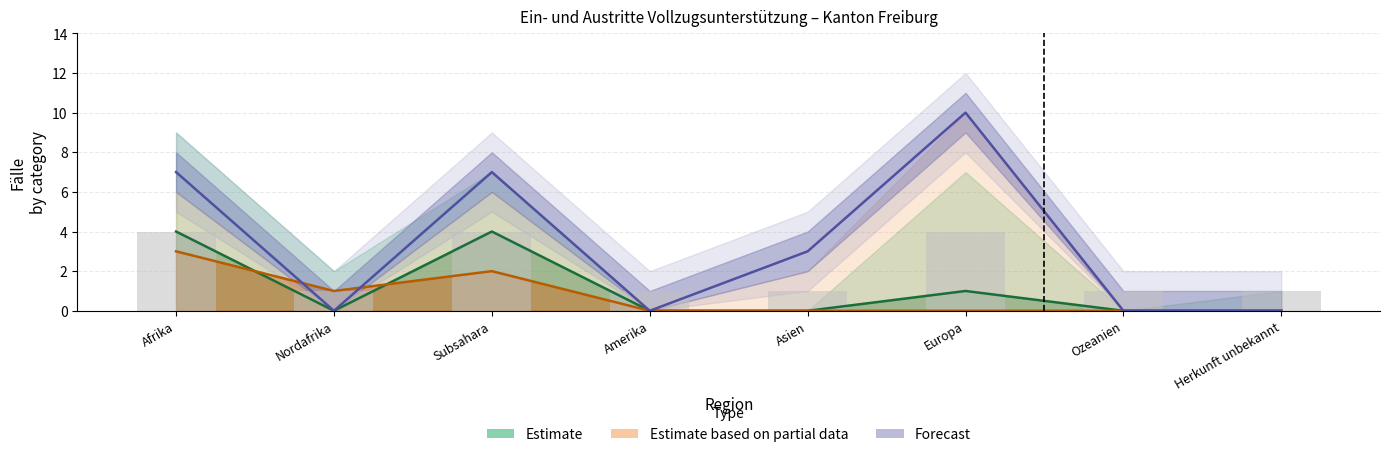

Is it true that Estimate equals 4 at Afrika?

True